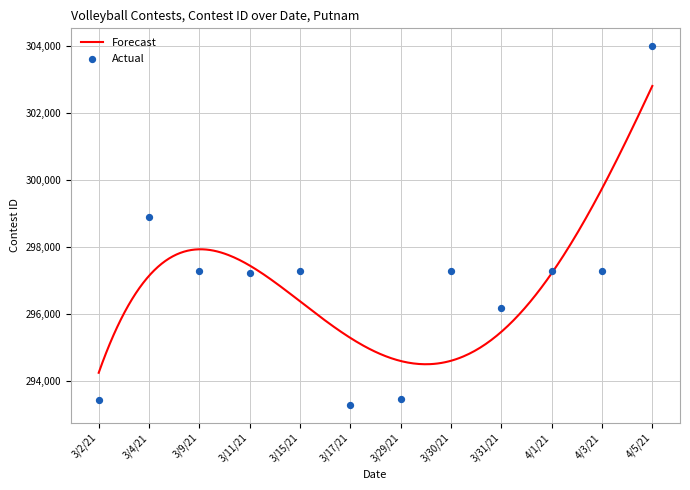

What is the change in value from 3/2/21 to 4/5/21?

+10556